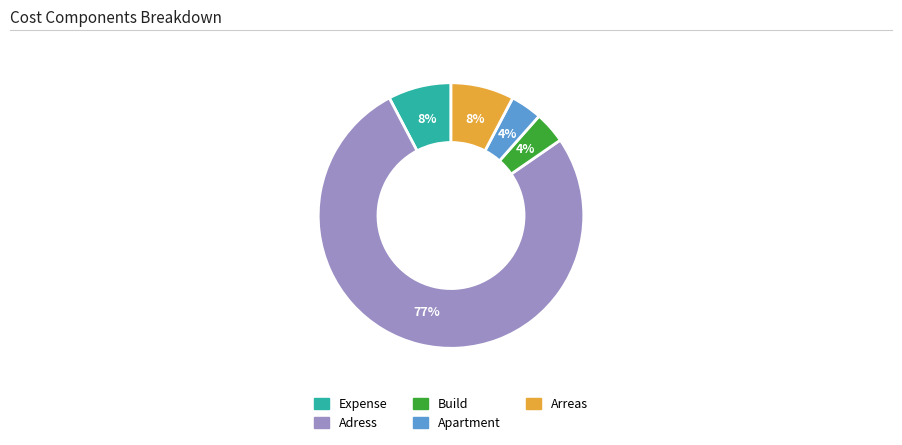

How many slices are in this pie chart?

5